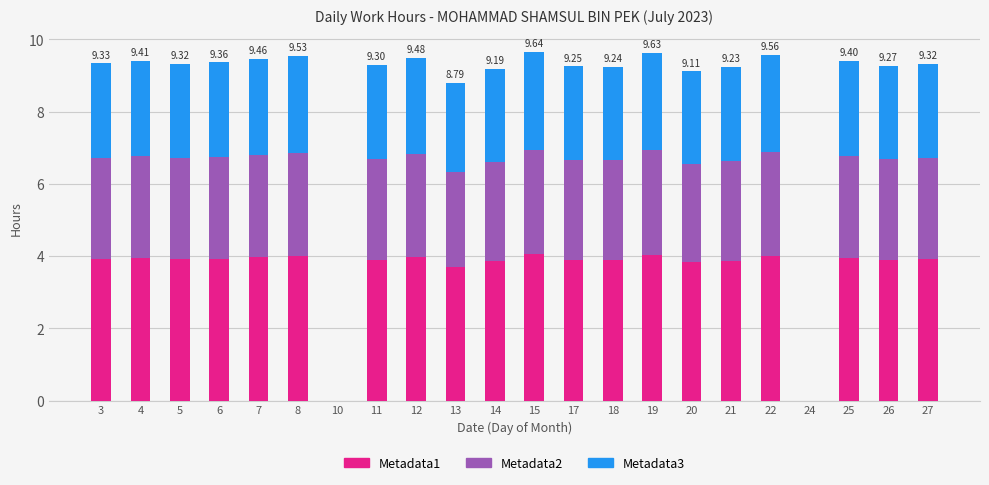

What is the sum of the Metadata1 values at 27 and 21?

7.8